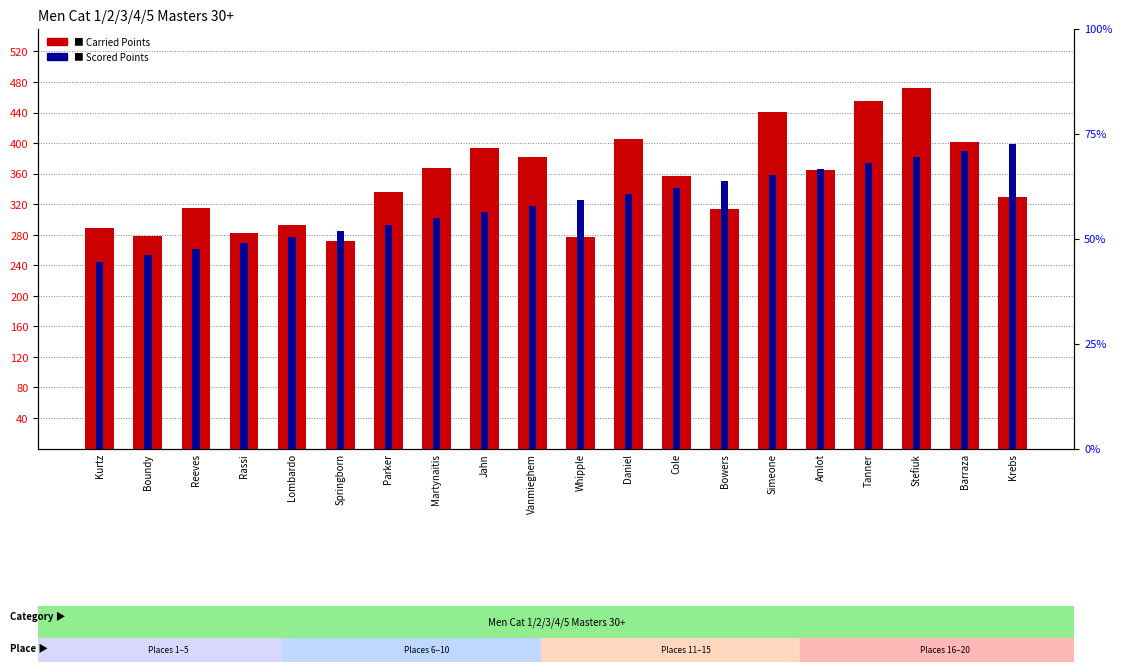

What is the label of the 2nd bar from the left?

Boundy